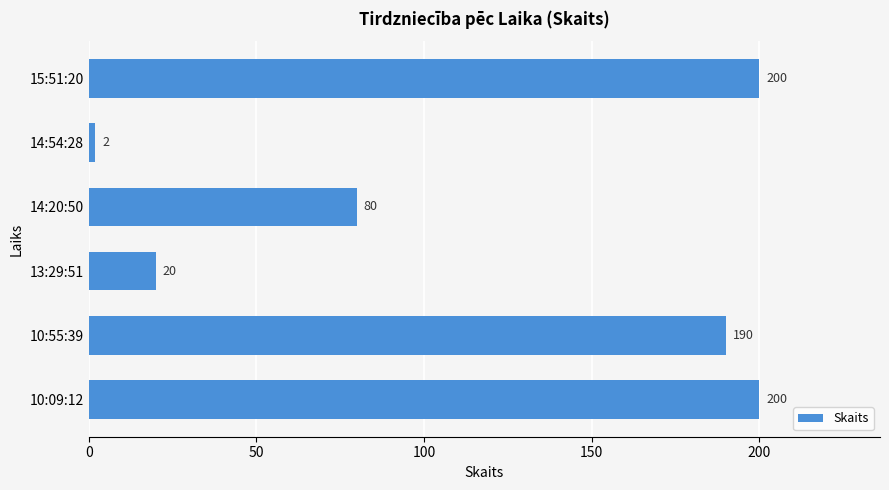

Where is the data nearest to the value 101?

14:20:50